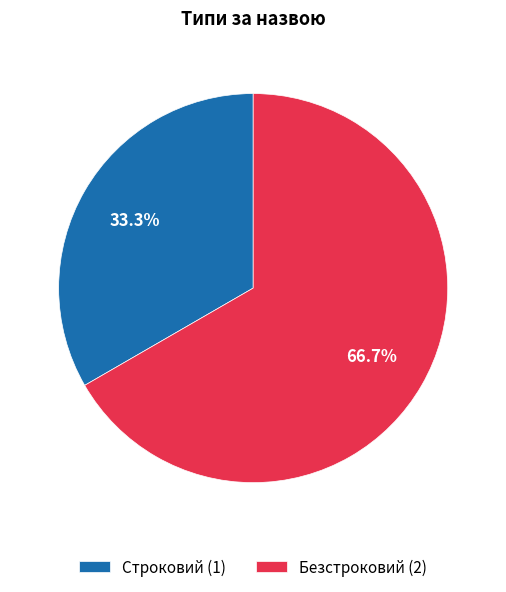

Does Строковий account for over 50% of the chart?

No